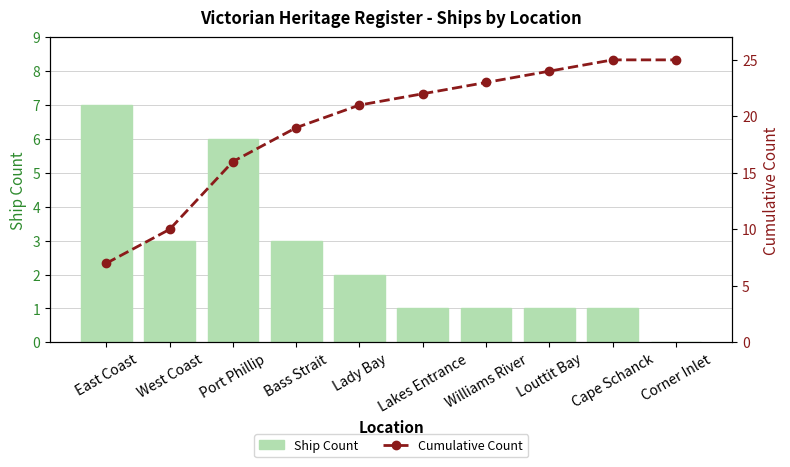

At how many categories does at least one series exceed 0?

10